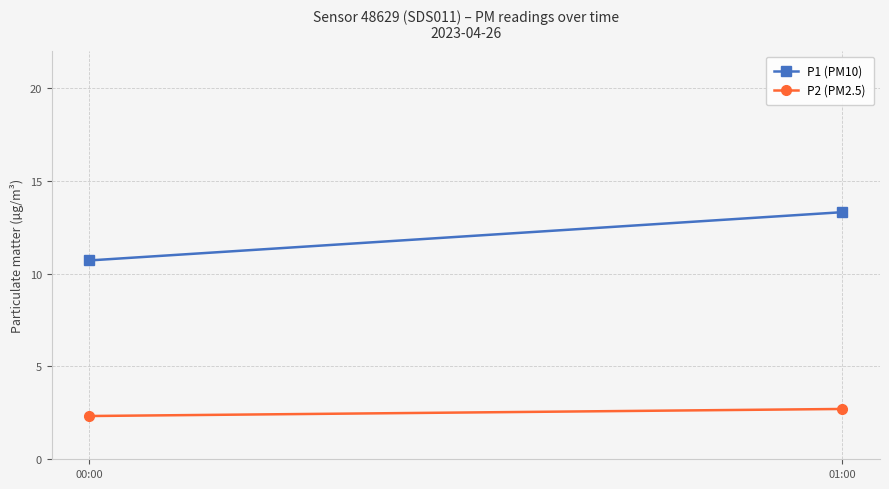

Read the P1 (PM10) value at 01:00.

13.3